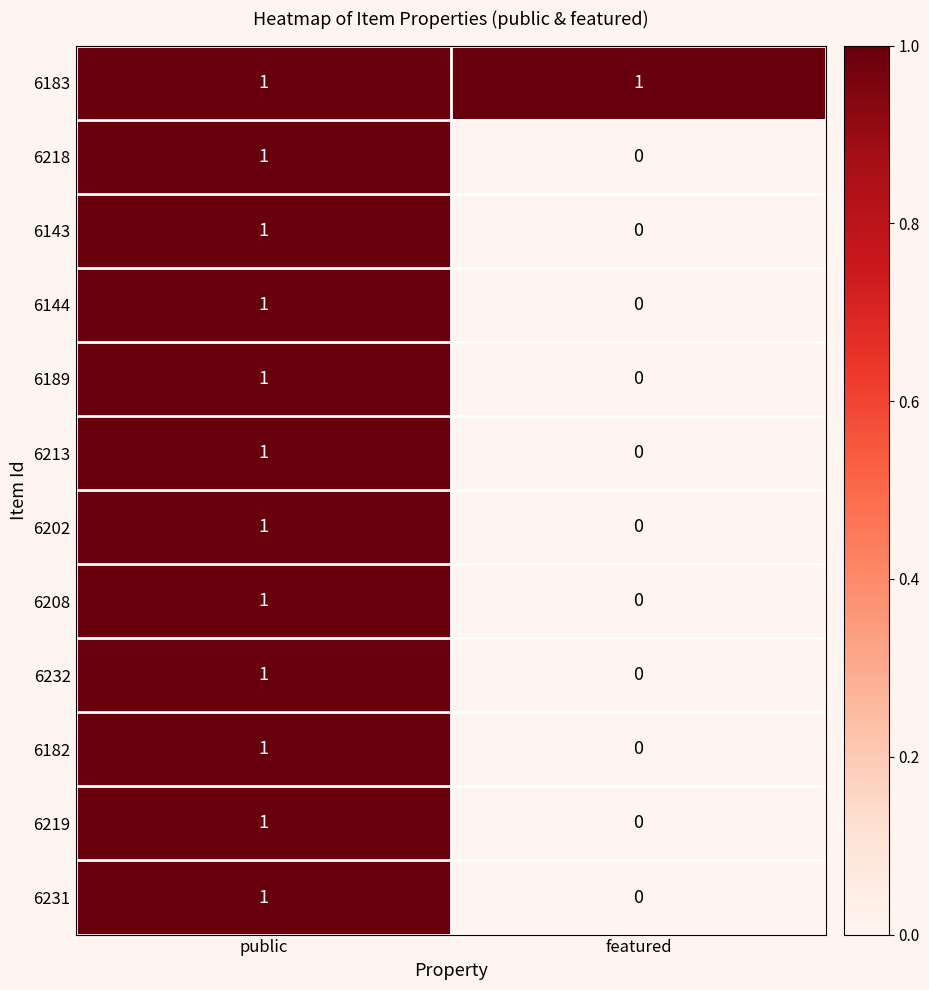

Is it true that 6202 equals 0 at featured?

True